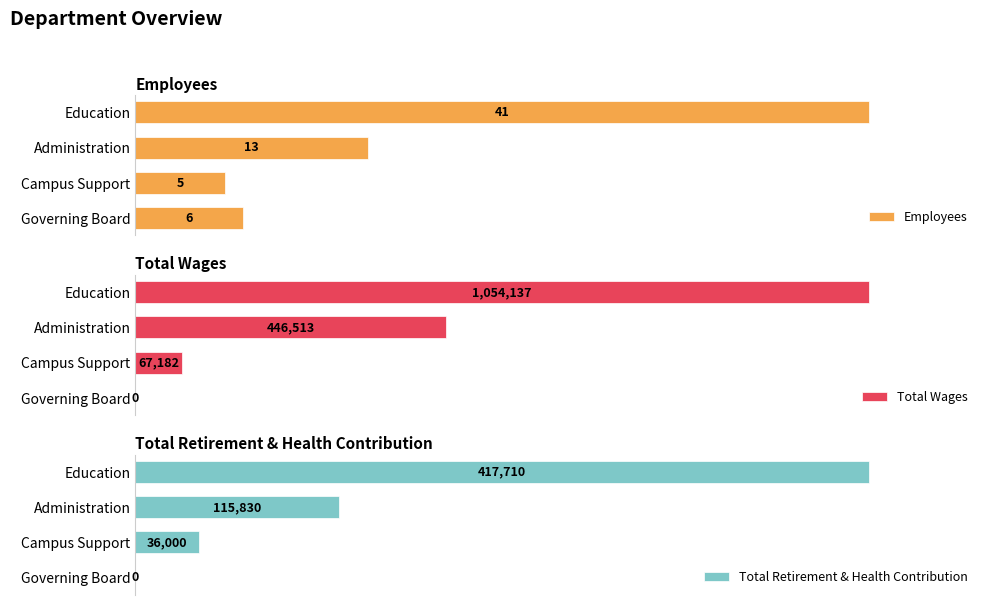

What is the value of the Total Retirement & Health Contribution bar at the 1st from the left?

417710